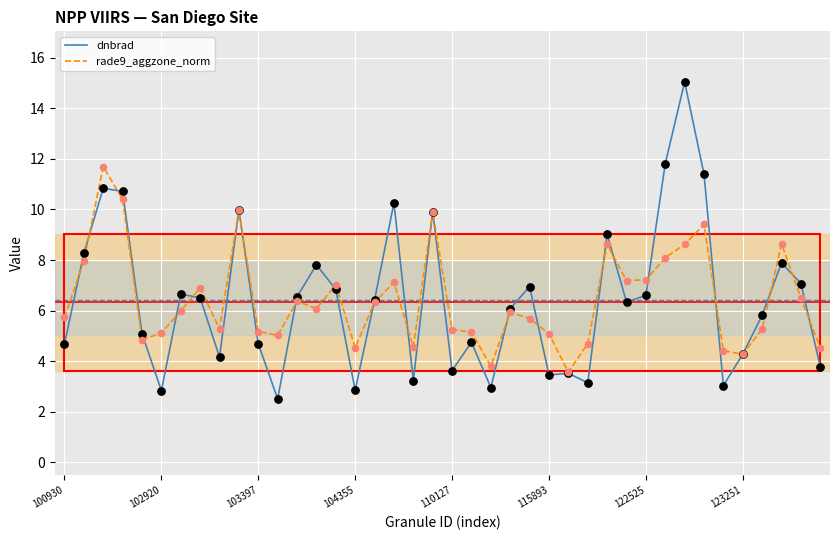

What is the minimum value shown in the chart?

2.5